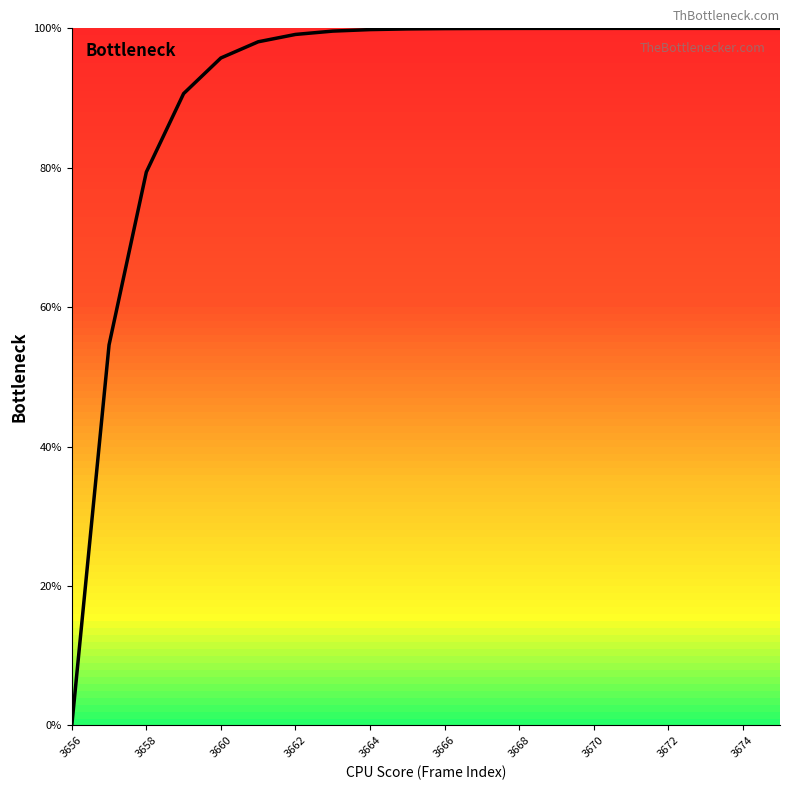

What is the maximum value shown in the chart?

100.0